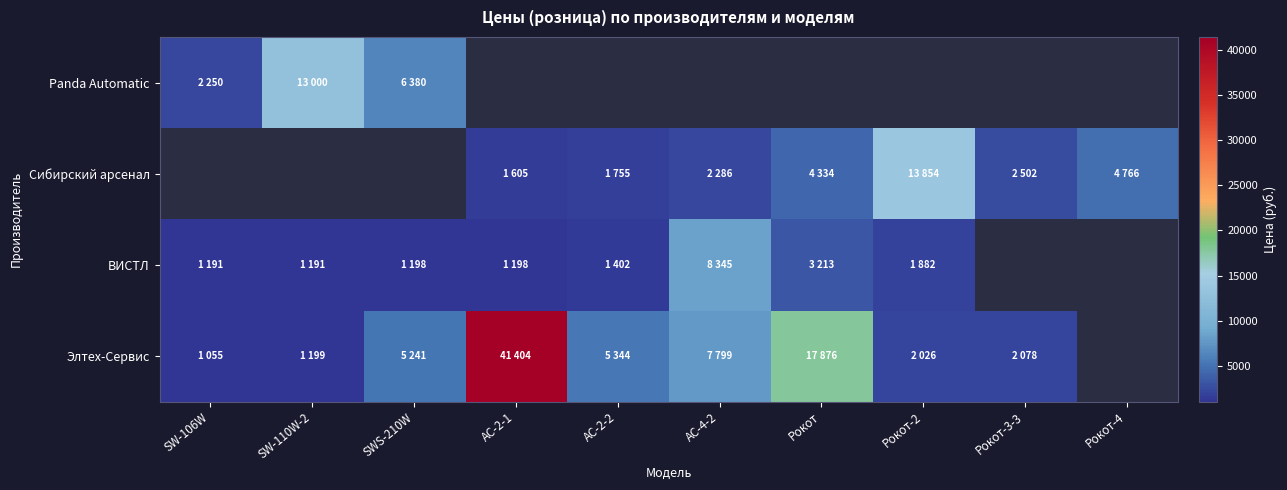

The ВИСТЛ series shows 1882.0 at Рокот-2. True or false?

True